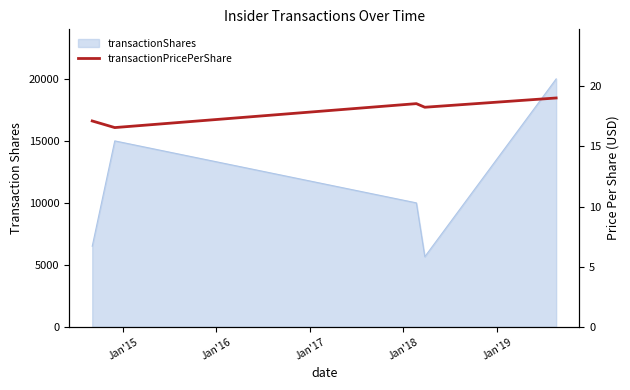

The value at Jan'15 is 16.6. True or false?

True